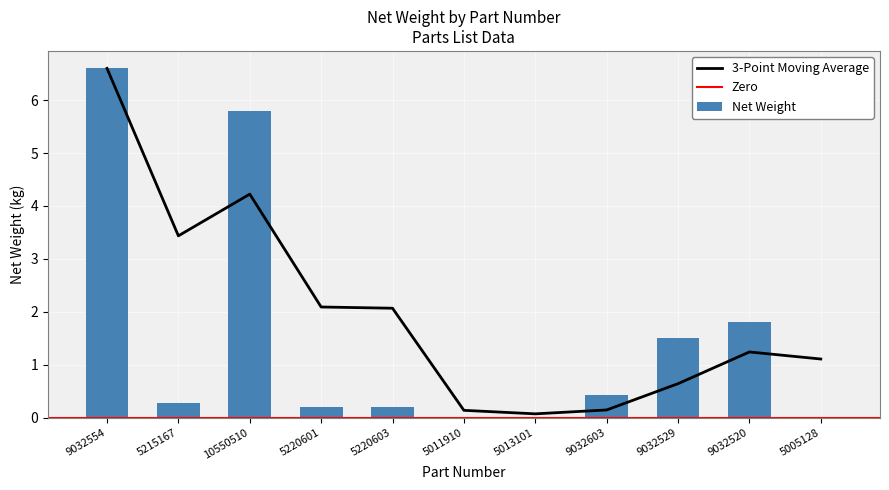

What is the label of the 8th bar from the left?

9032603